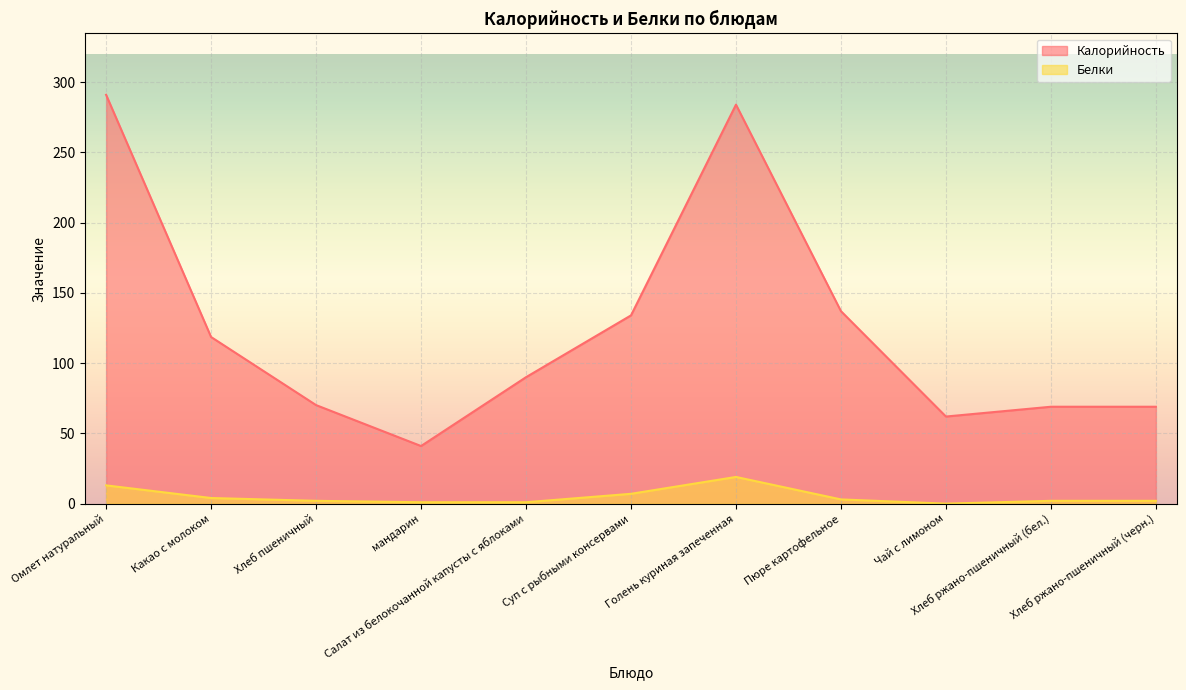

The Калорийность series shows 26.1 at Какао с молоком. True or false?

False